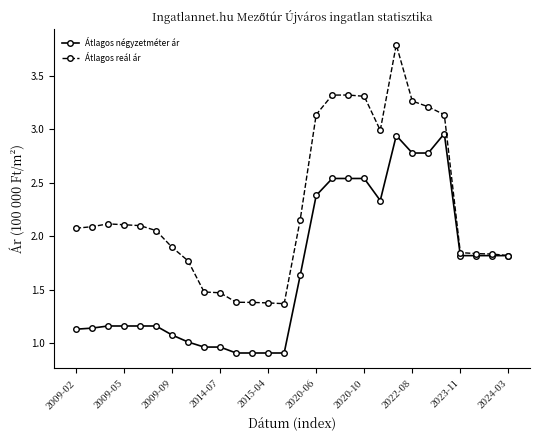

True or false: Átlagos reál ár has more than 1 interior local peaks.

True